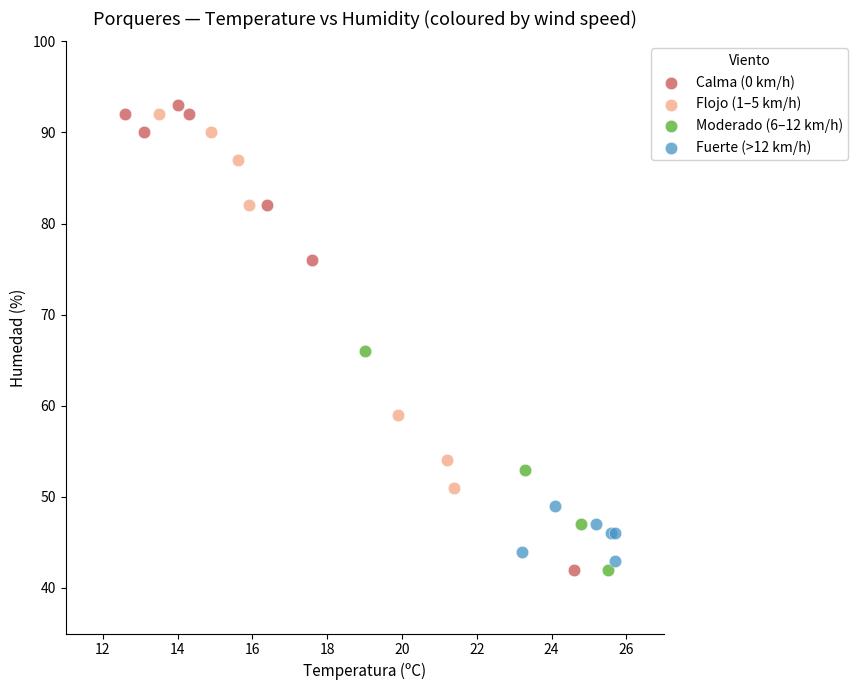

Which series reaches the maximum Y coordinate?

Calma (0 km/h)